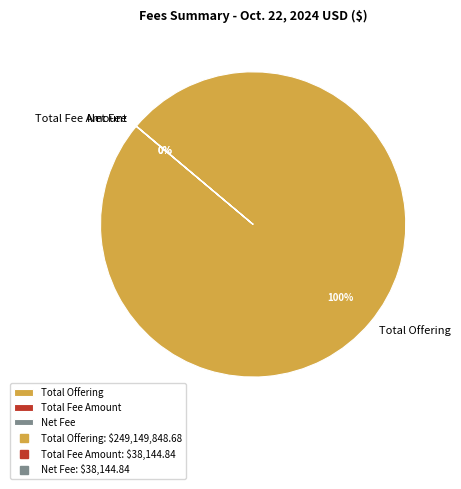

To the nearest percent, what is the average slice percentage?

33%